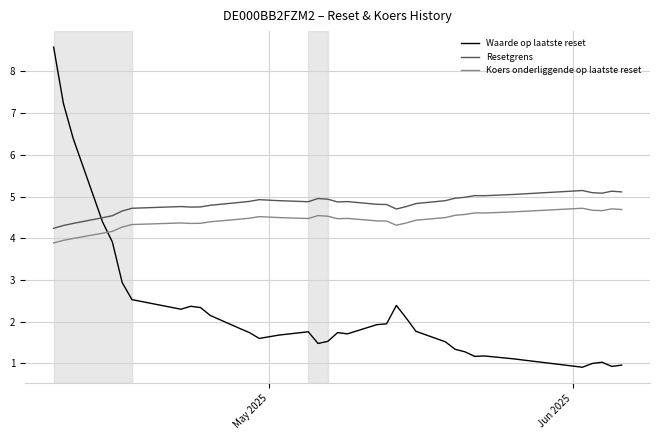

After their last crossing, which series has the higher values: Resetgrens or Waarde op laatste reset?

Resetgrens